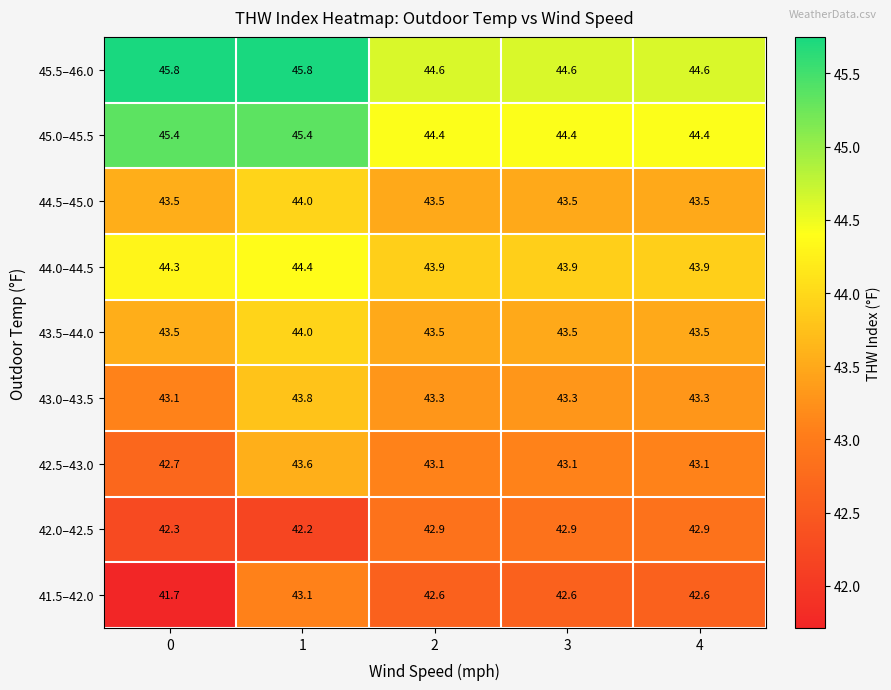

What is the difference between the maximum and minimum values in the 44.5–45.0 series?

0.5